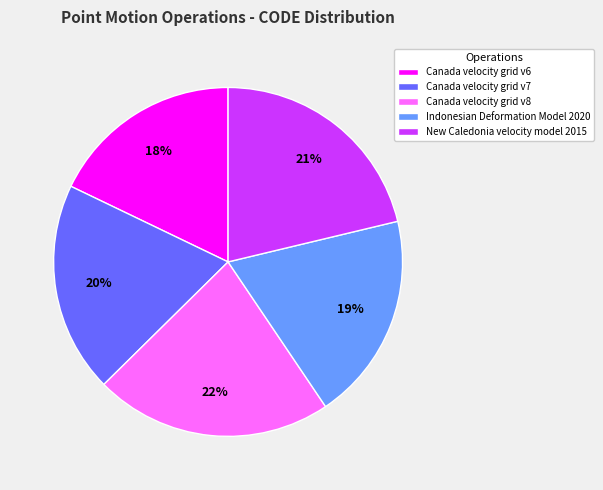

To the nearest percent, what portion does Indonesian Deformation Model 2020 represent?

19%